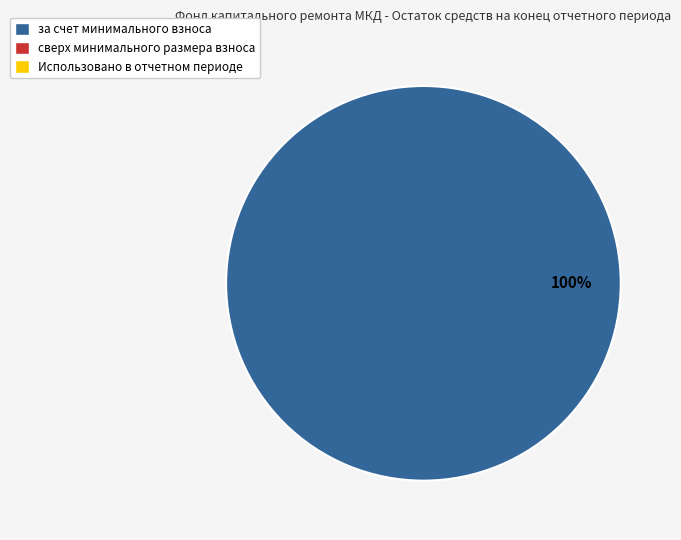

Is there a majority slice in this chart?

Yes